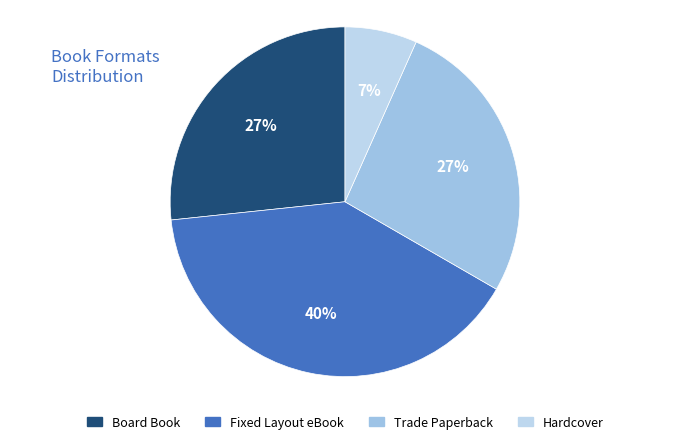

What is the largest slice in the pie chart?

Fixed Layout eBook